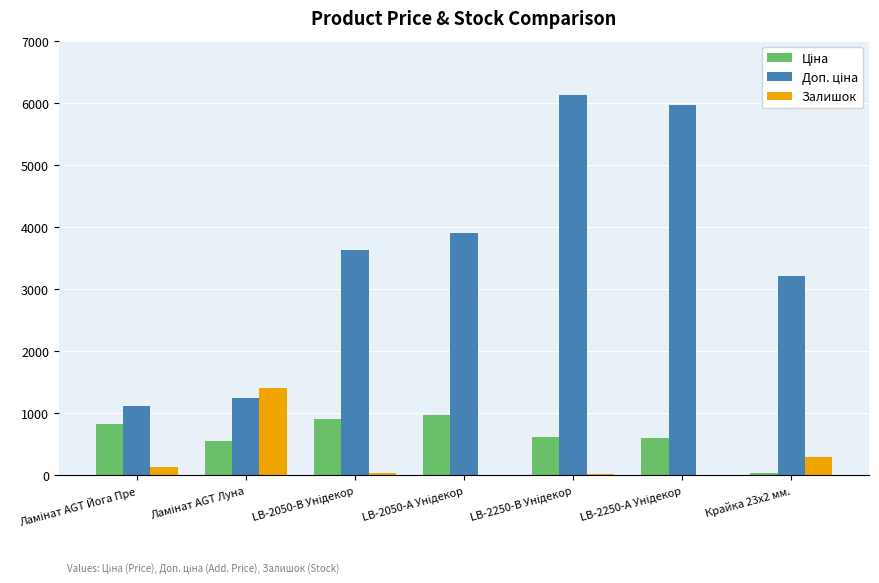

Where is Залишок nearest to the value 706?

Крайка 23x2 мм.